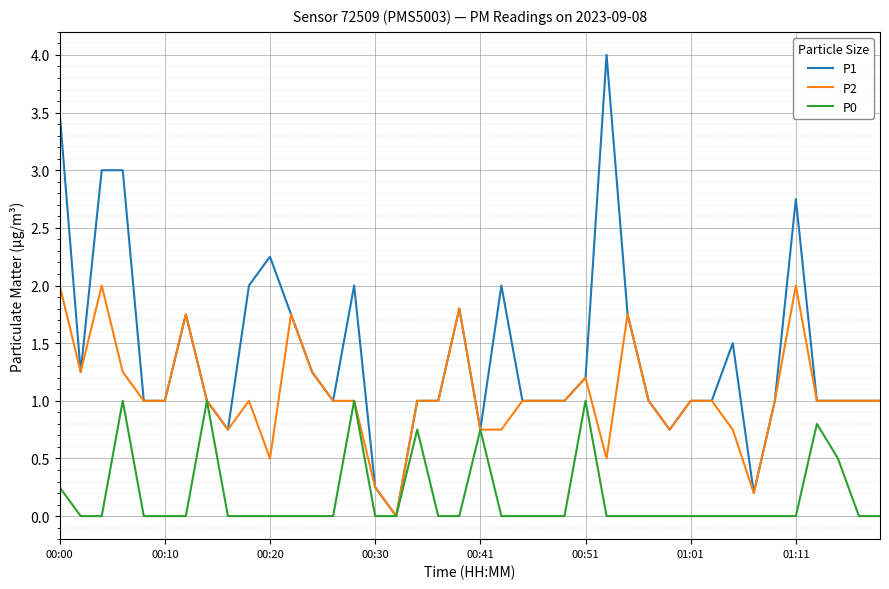

True or false: P0 has more than 2 points higher than both neighbors.

True